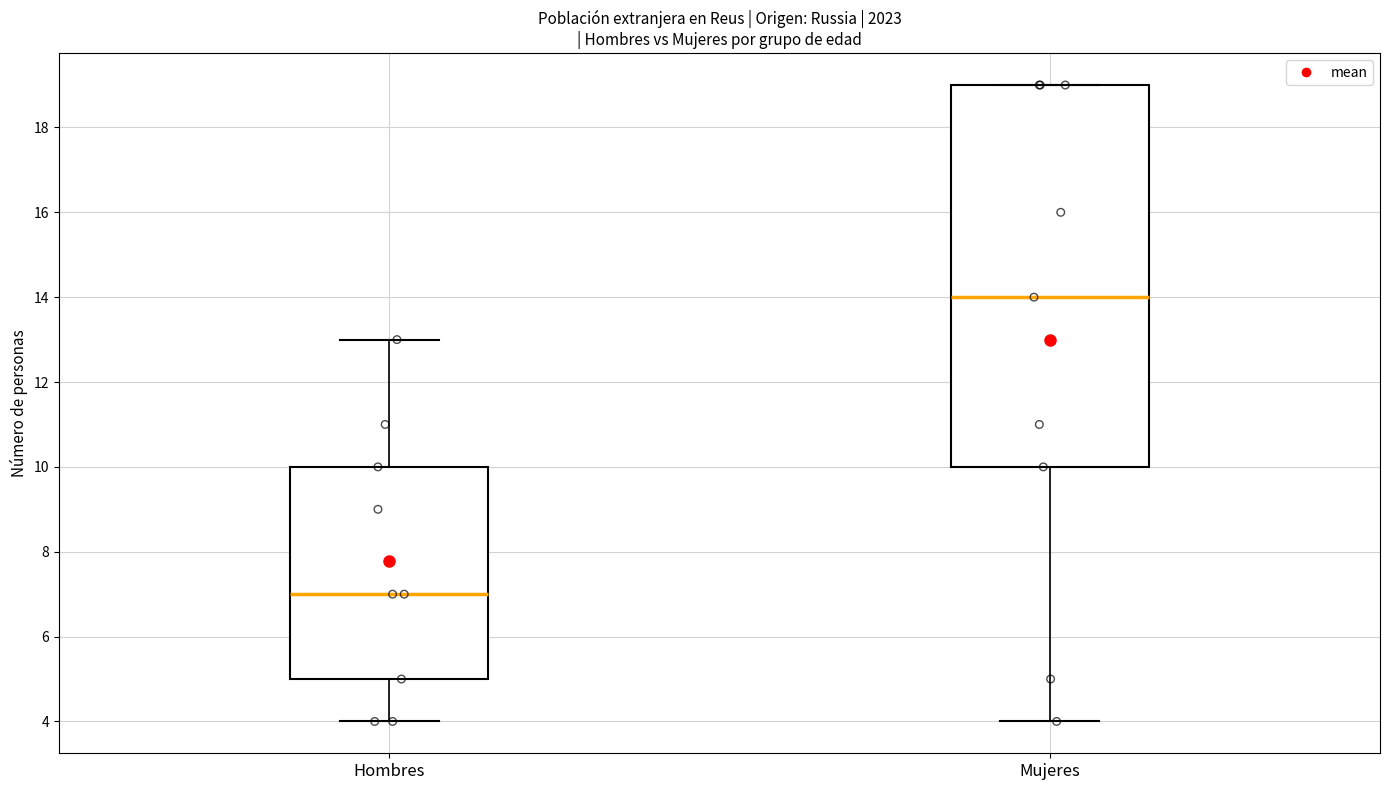

Which box's median line is the lowest?

Hombres